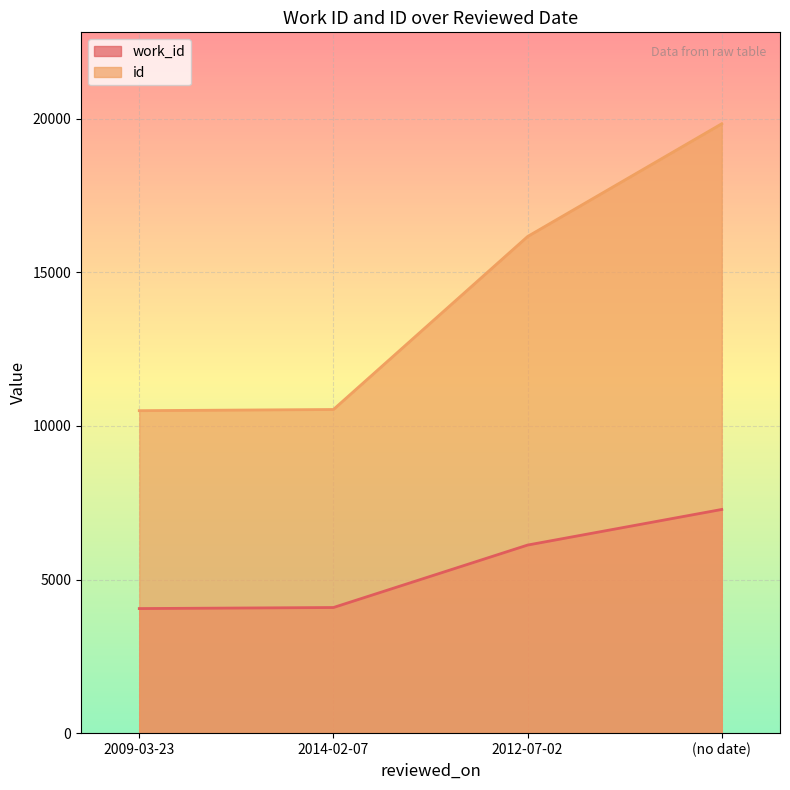

True or false: id and work_id intersect in this chart.

False